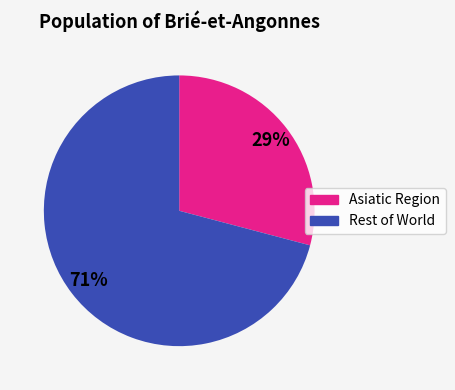

To the nearest percent, what is the average slice percentage?

50%